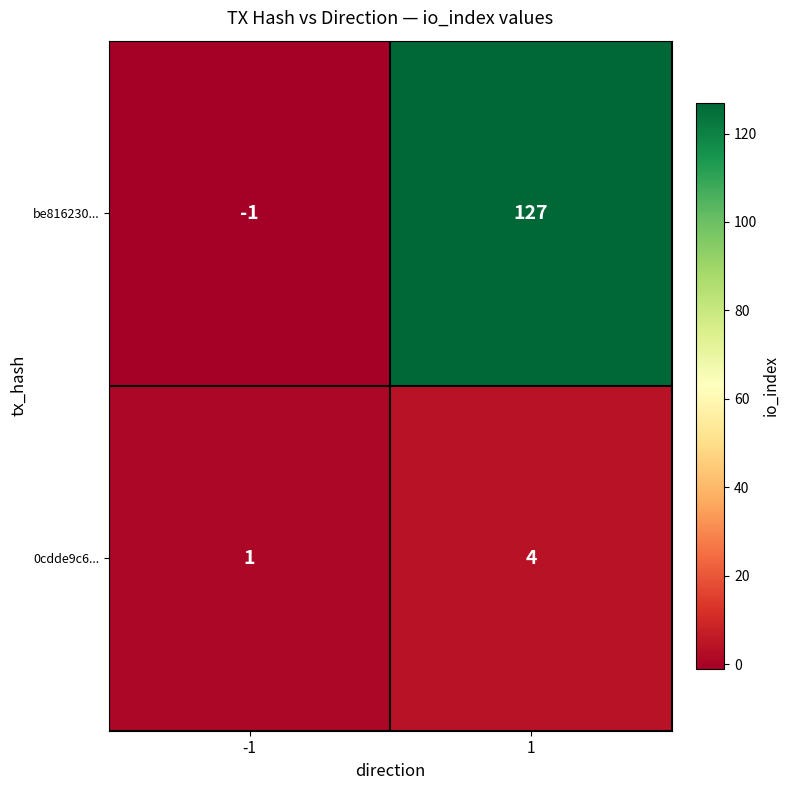

At how many categories does at least one series exceed 92?

1